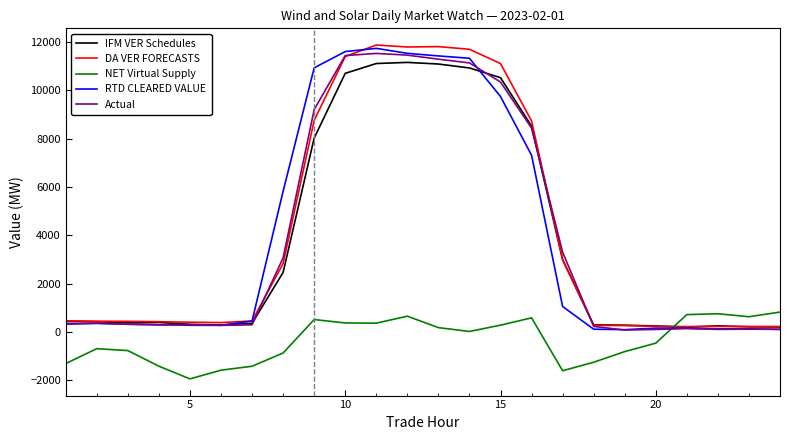

Which series has the widest spread of values?

DA VER FORECASTS